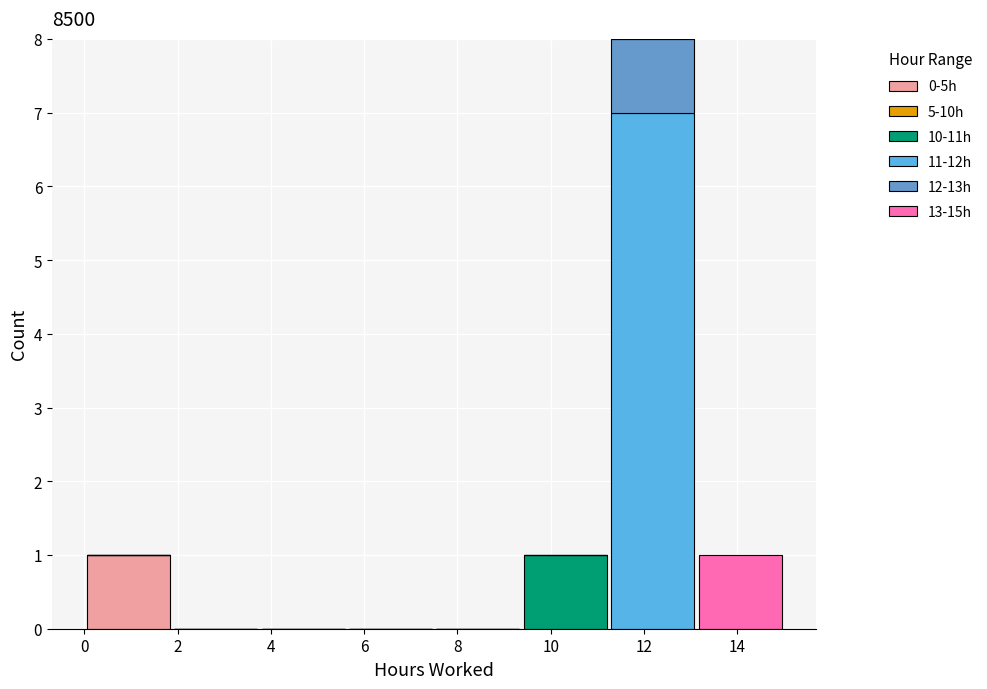

Reading left to right, transcribe this chart: for each stacked bar, give the range it covers on the x-axis and its total height. Neither the bar edges nor the heights are printed on the chart, so give them approximately, as read against the axes.

0.0 to 1.8: 1
1.8 to 3.8: 0
3.8 to 5.6: 0
5.6 to 7.6: 0
7.6 to 9.4: 0
9.4 to 11.2: 1
11.2 to 13.2: 8
13.2 to 15.0: 1